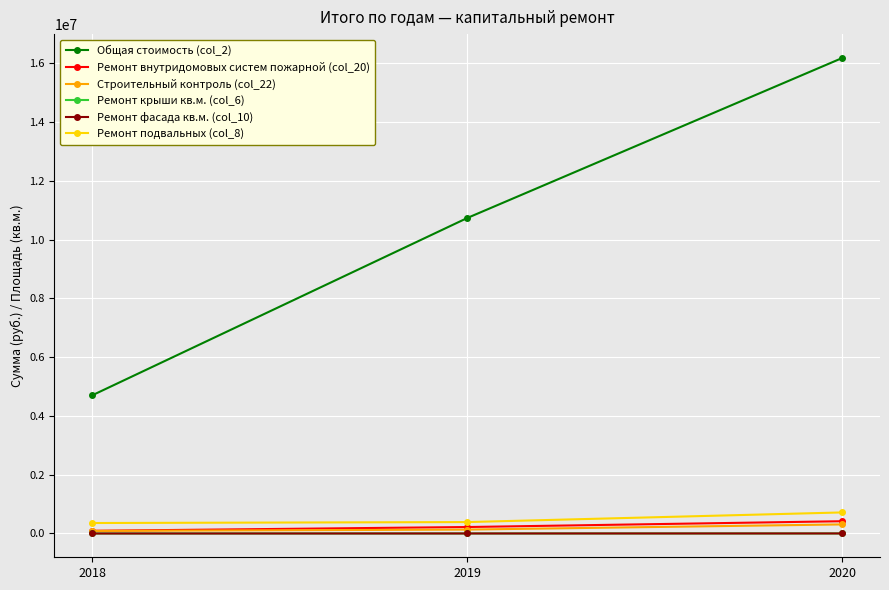

What is the highest value of the Ремонт подвальных (col_8) series?

717124.8